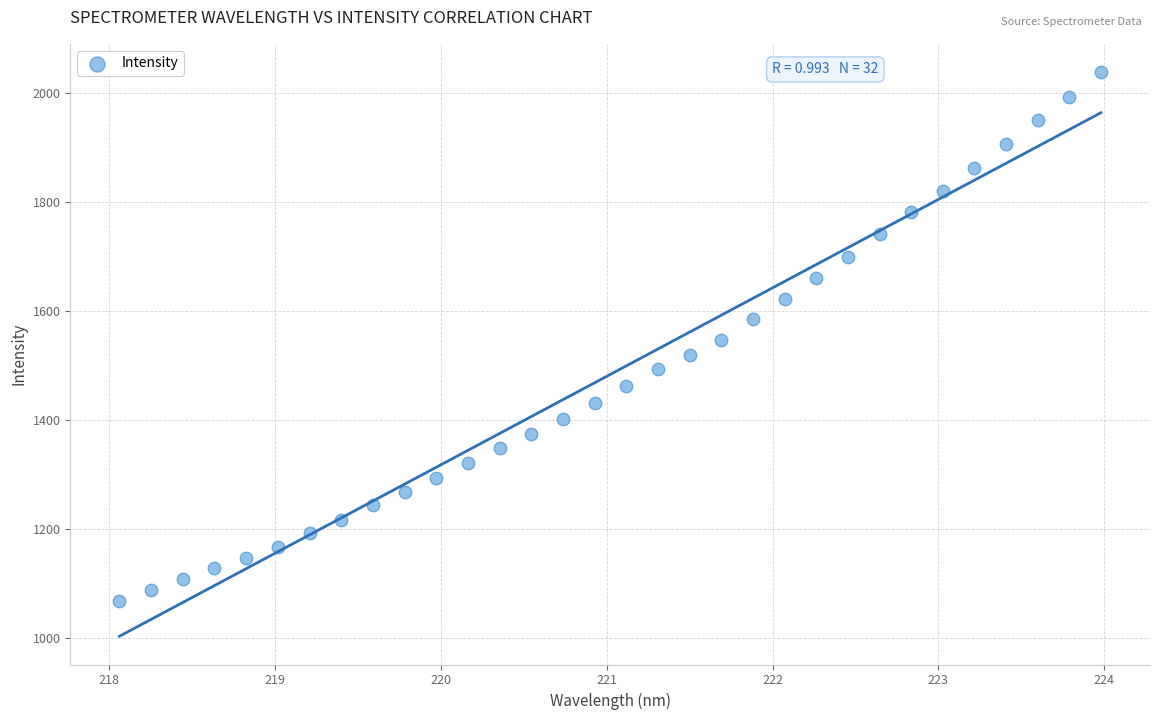

What is the range of X values (max minus min)?

5.9